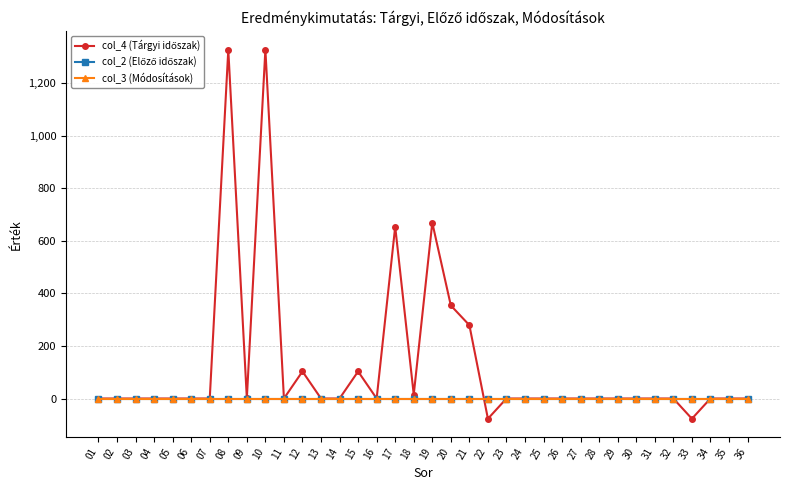

Is this an area chart (filled region under the line)?

No